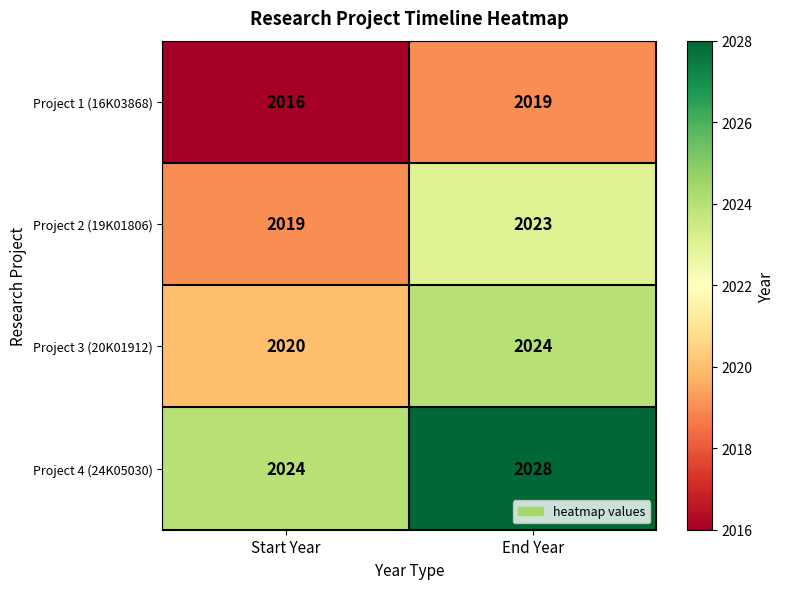

Is the value of Project 2 (19K01806) at End Year greater than the value of Project 4 (24K05030) at End Year?

No